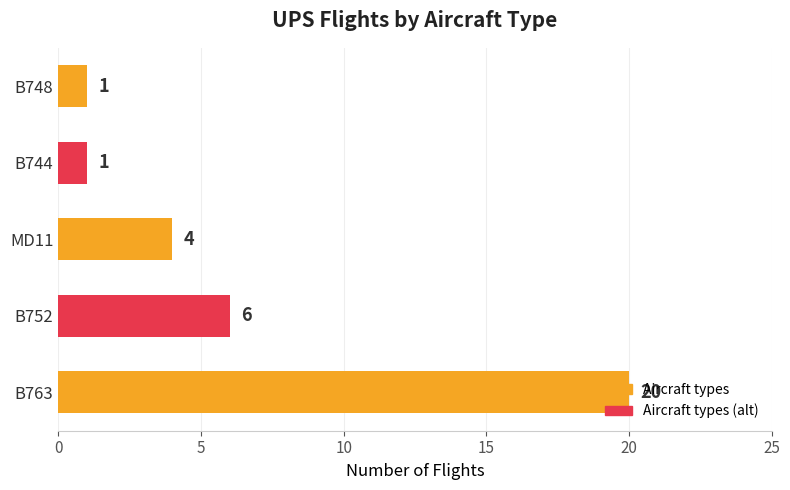

Which has a higher value, MD11 or B763?

B763